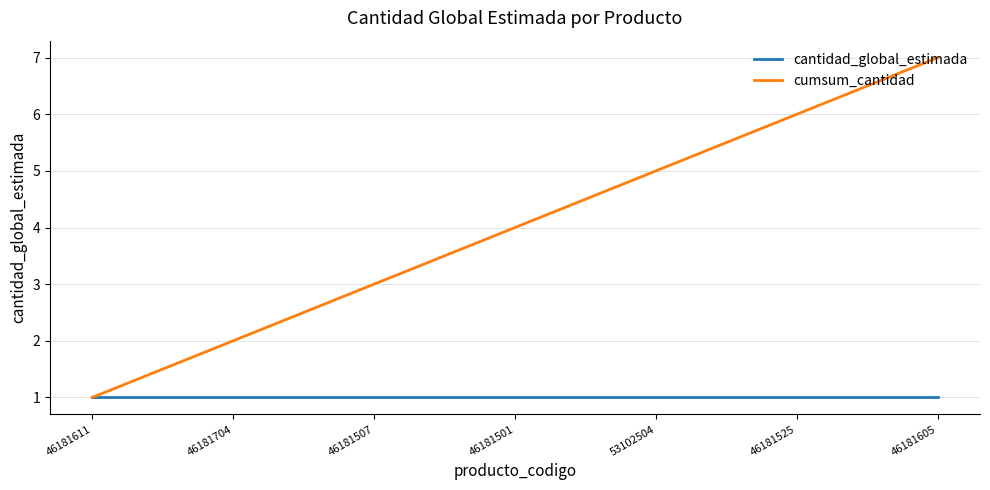

What is the average value of the cumsum_cantidad series?

4